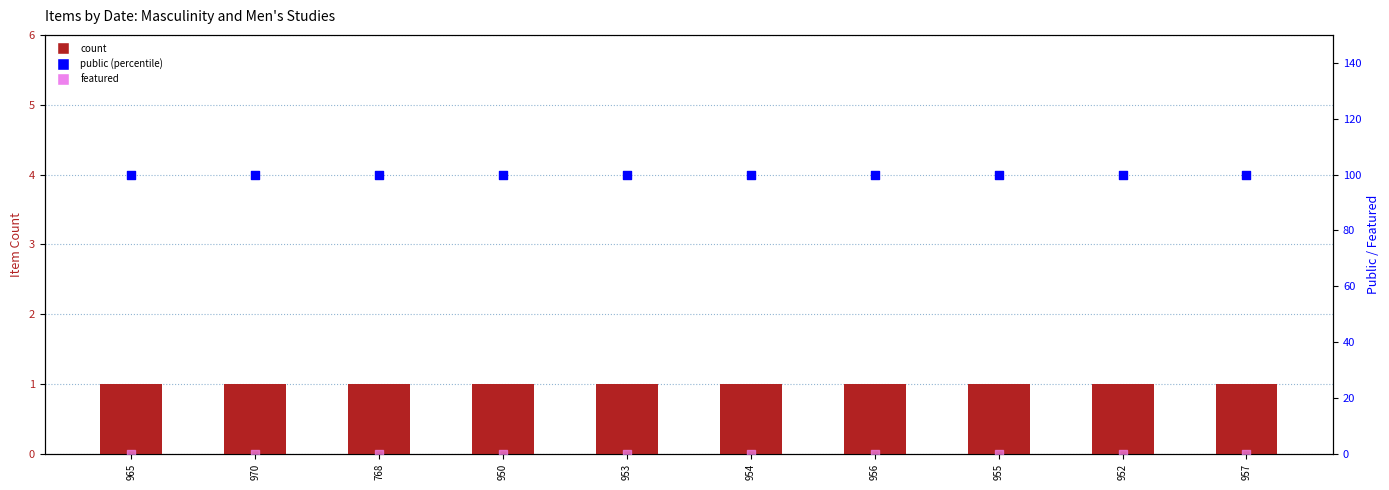

At how many categories does at least one series exceed 63?

10